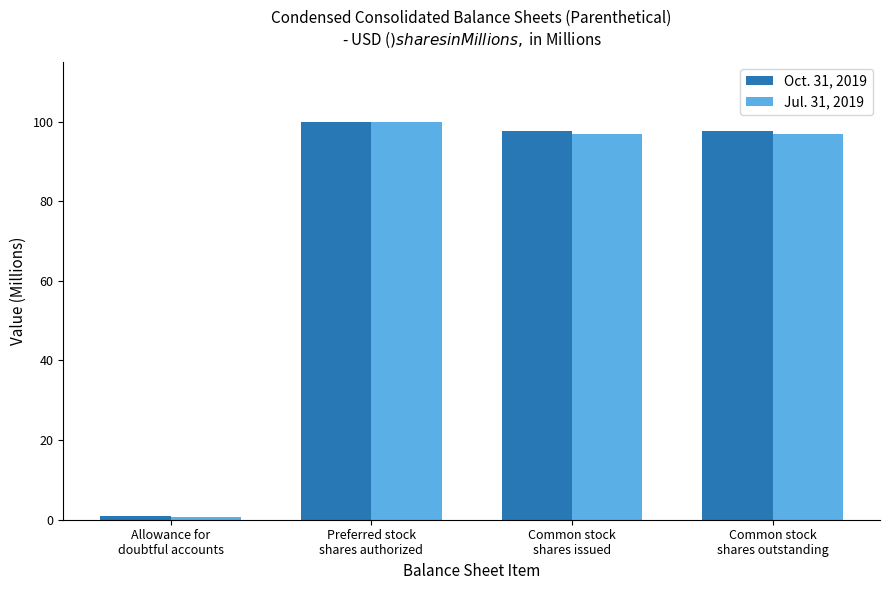

What is the difference between the maximum and minimum values in the Jul. 31, 2019 series?

99.2